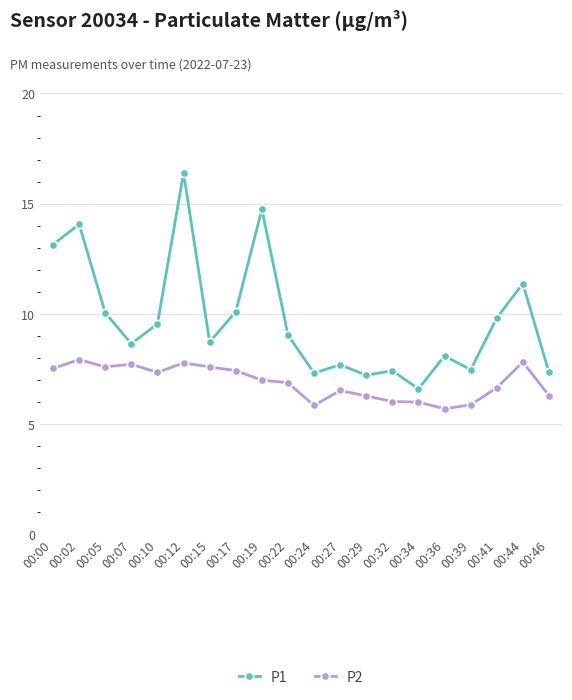

At which label does P2 first exceed 7?

00:00